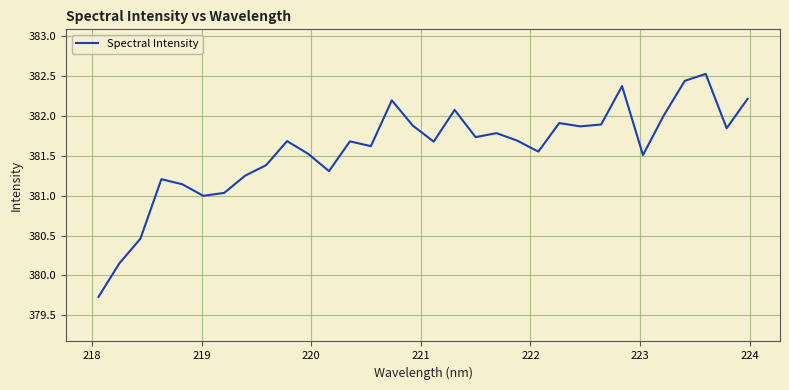

Count the number of data series in this chart.

1